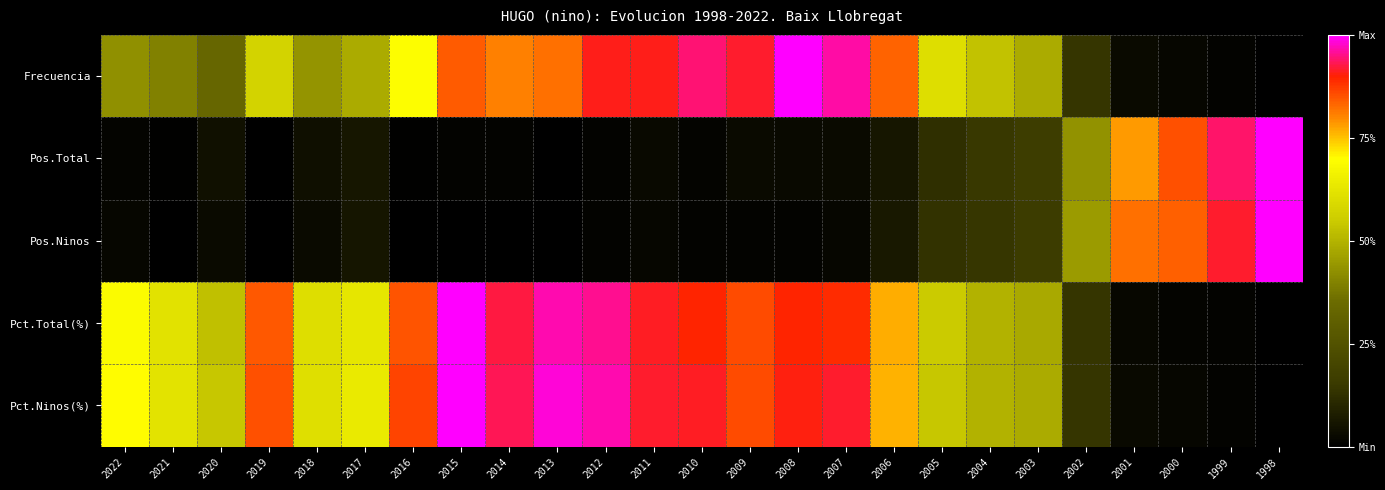

Which label corresponds to the smallest value in the chart?

1998